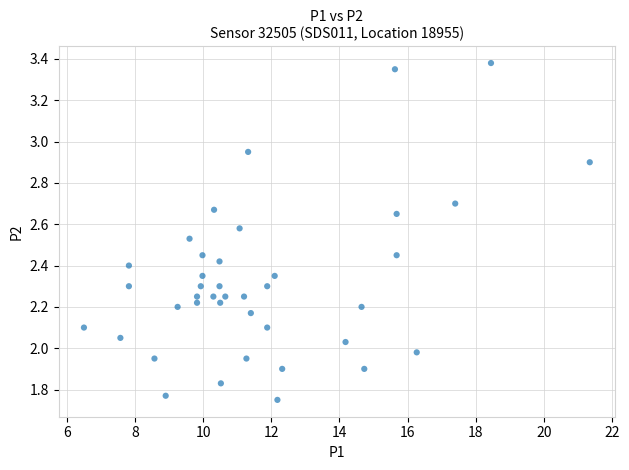

What is the range of X values (max minus min)?

14.9